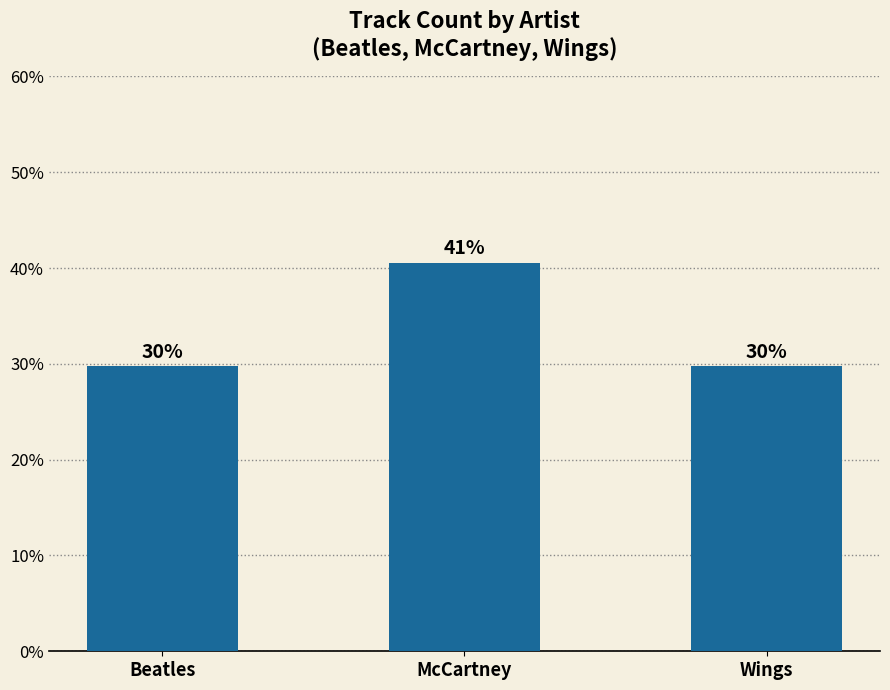

What is the value of the 2nd bar from the left?

40.5